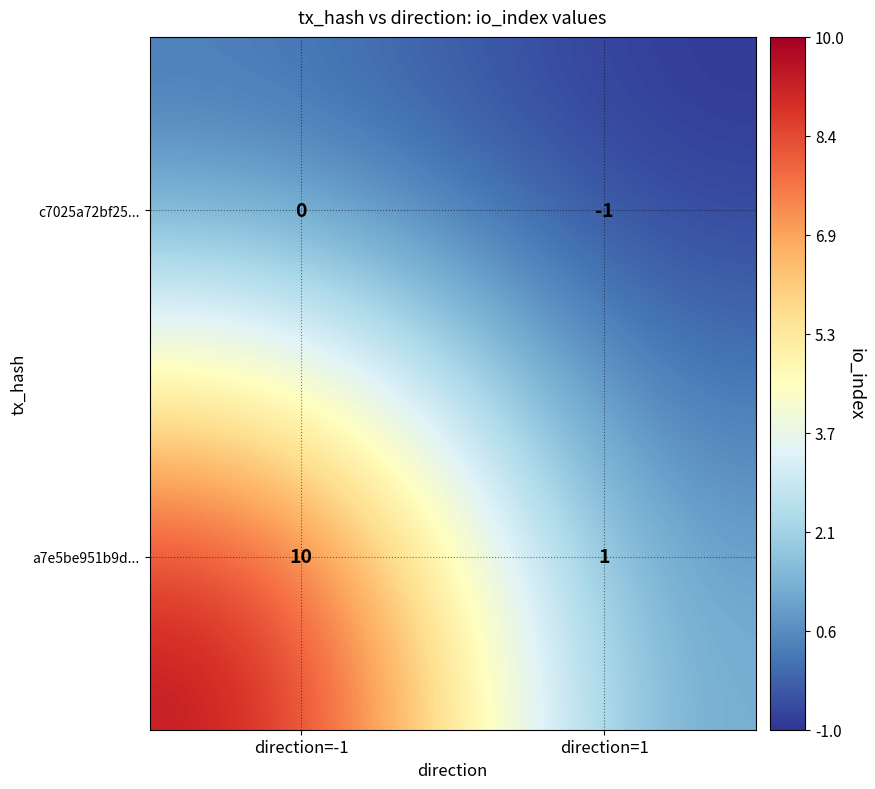

Where is c7025a72bf25... nearest to the value 0?

direction=-1